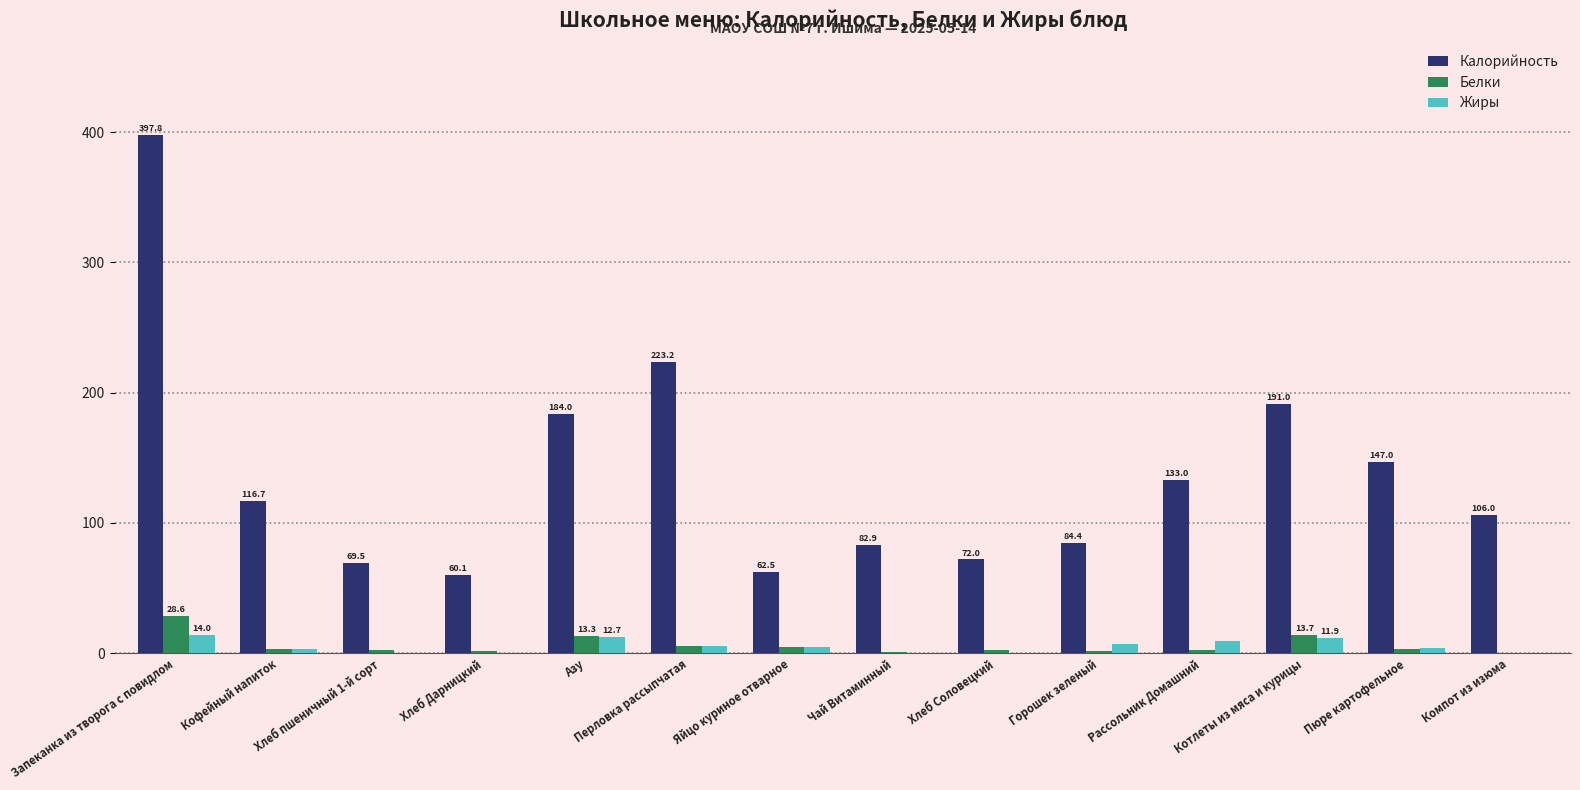

What is the highest value of the Белки series?

28.6